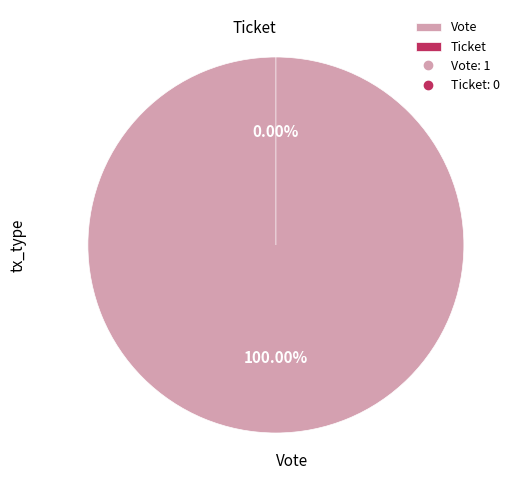

How many slices are in this pie chart?

2